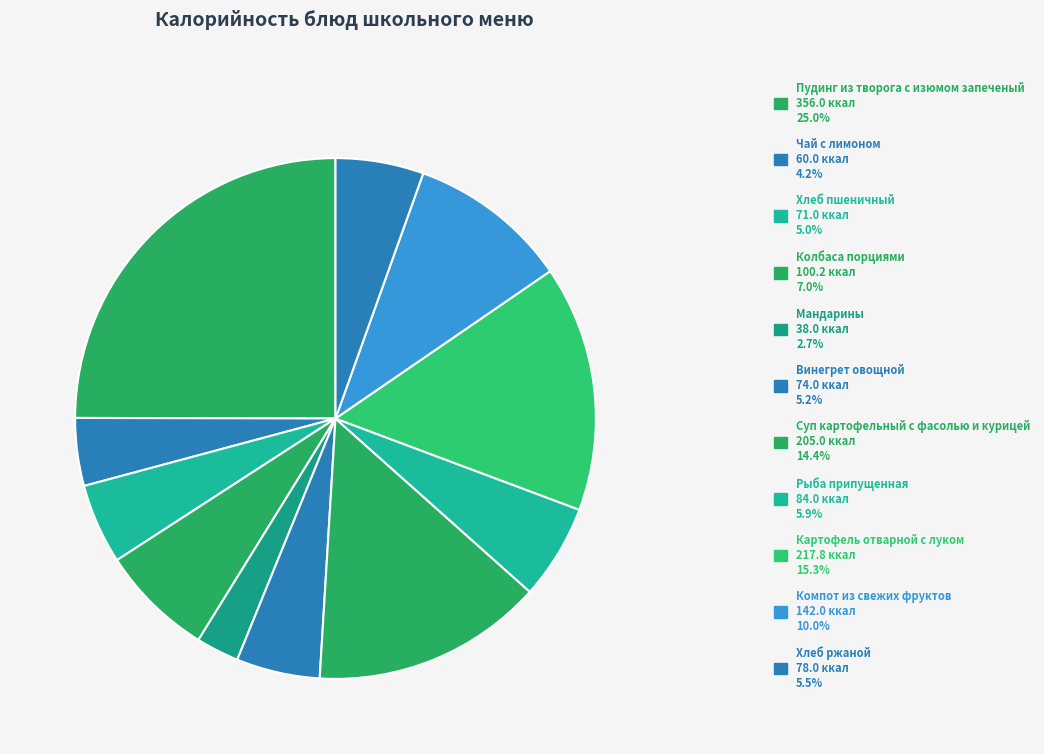

The Хлеб ржаной slice represents 5% of the pie. True or false?

True